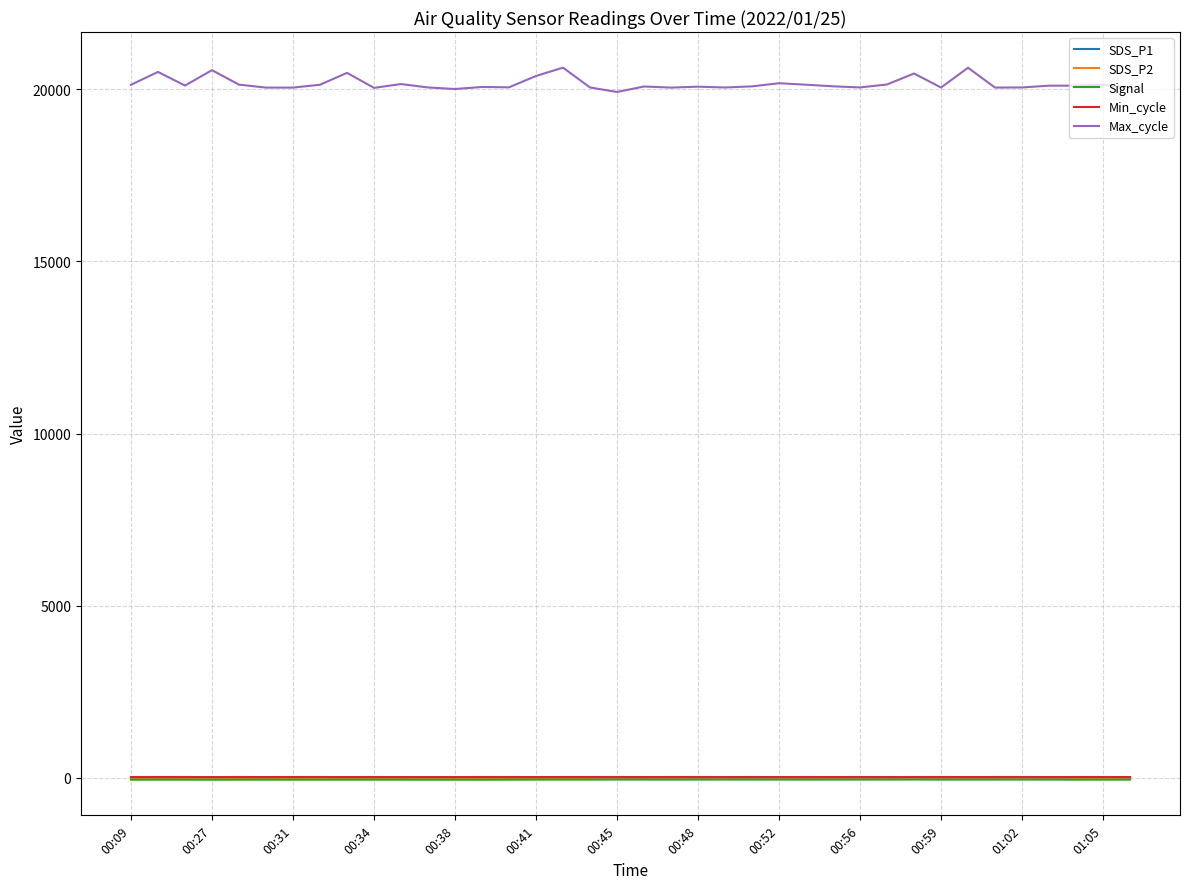

True or false: SDS_P2 and Signal cross at least once.

False